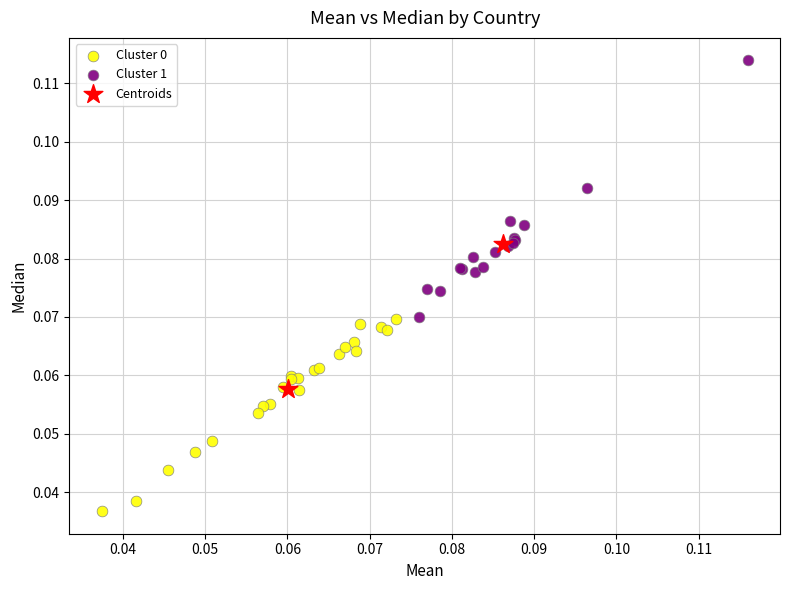

Which series has the widest spread of Y values?

Cluster 1